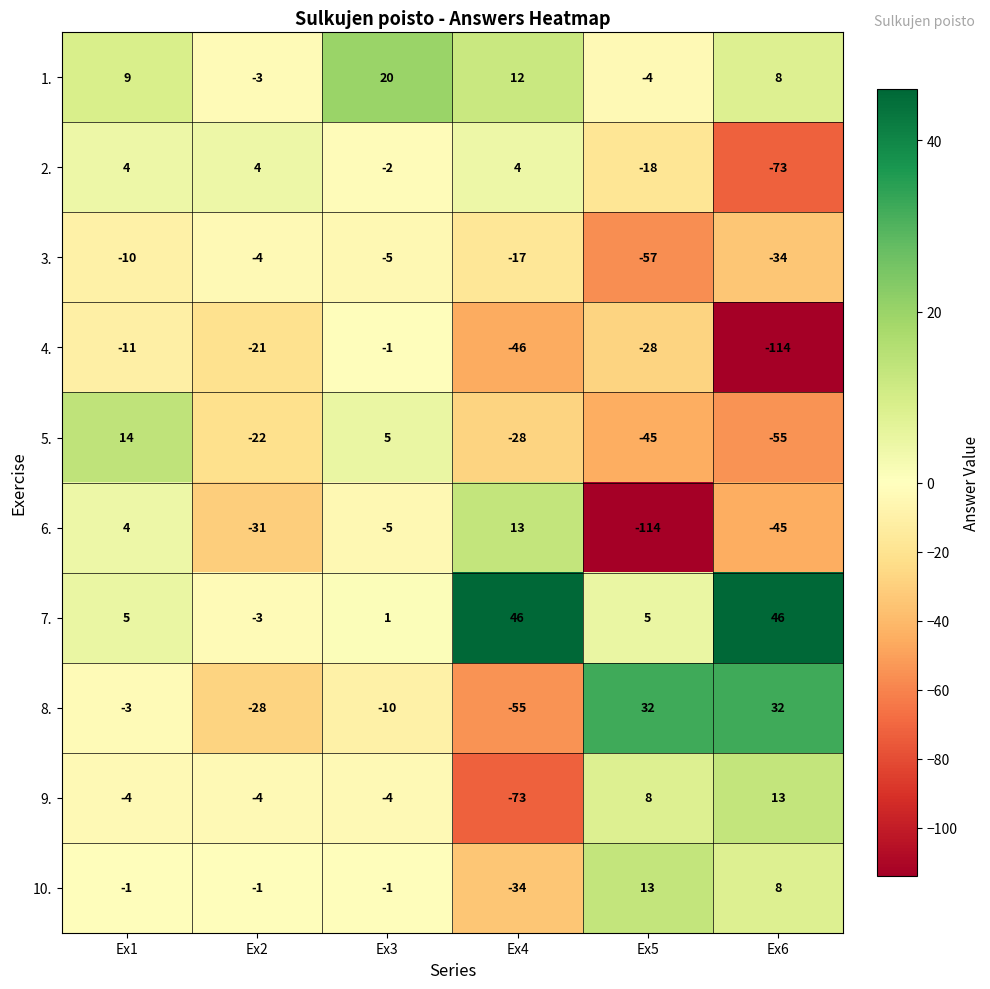

What is the difference between the maximum and minimum values in the 3. series?

53